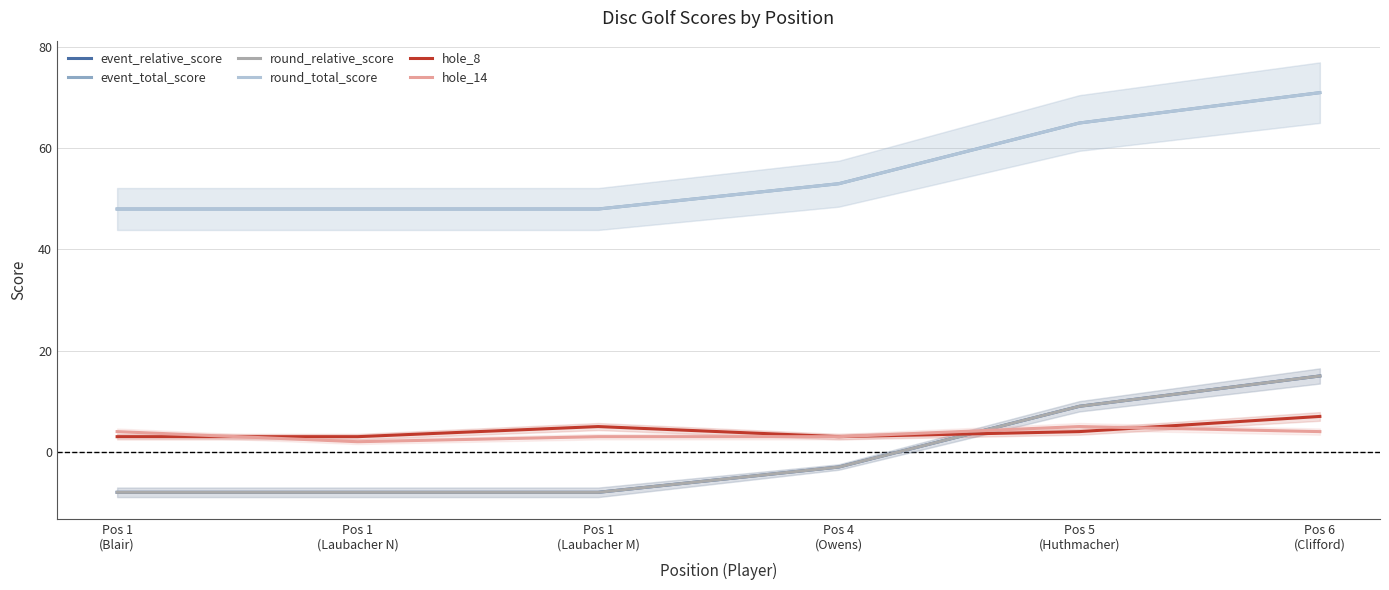

How many categories are shown in the chart?

6